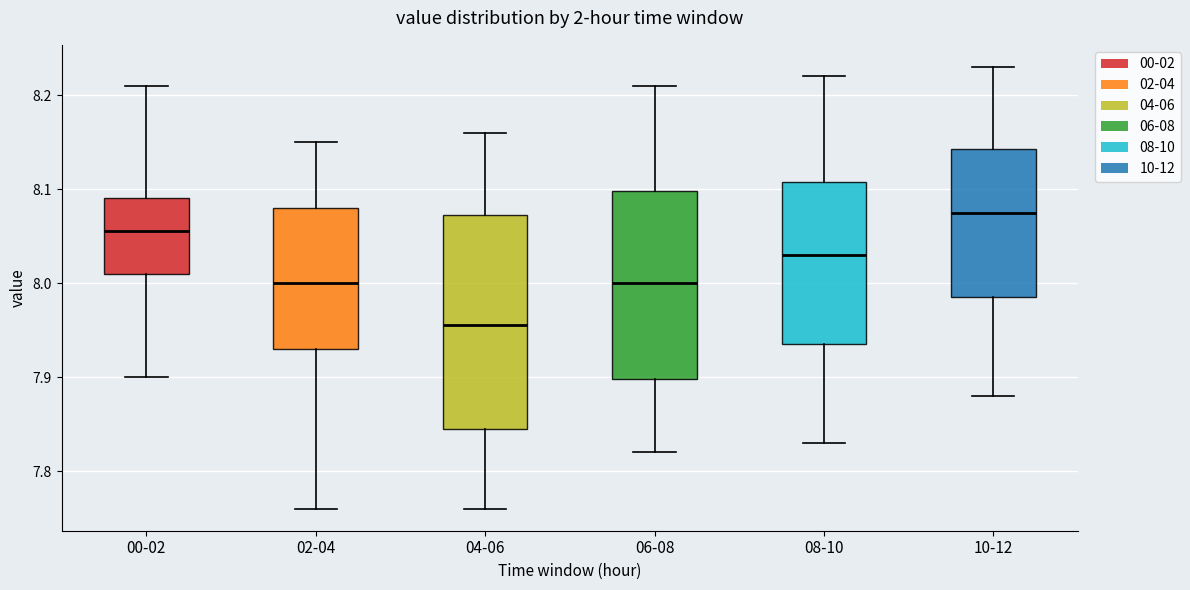

Comparing the boxes themselves (not the whiskers), which one is the tallest?

04-06